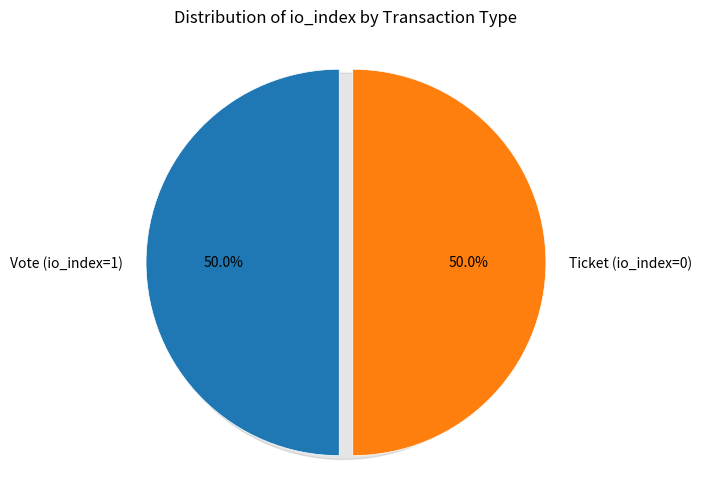

True or false: Ticket (io_index=0) accounts for 10% of the total.

False